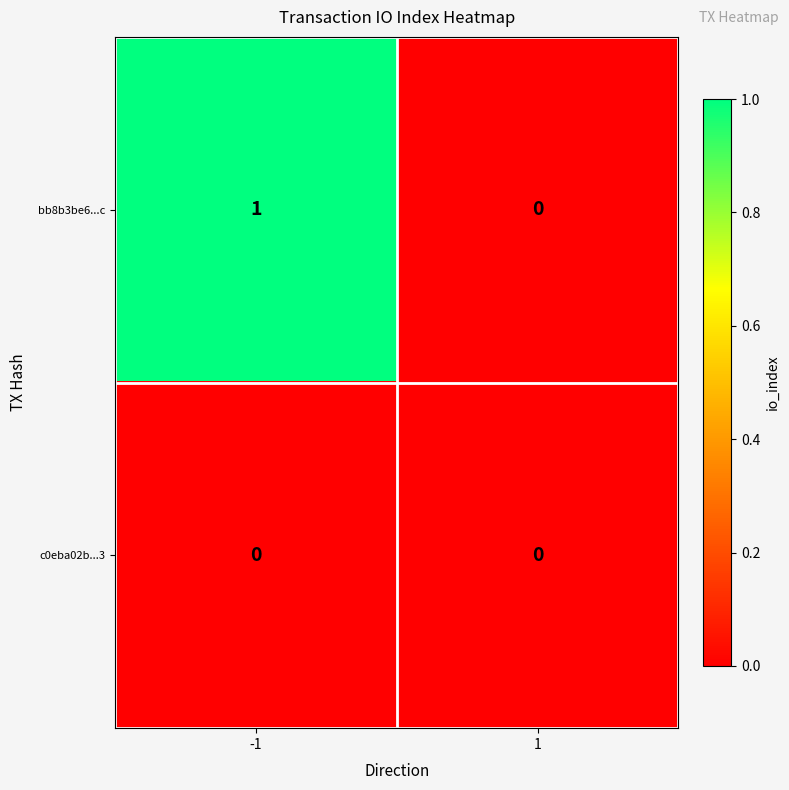

Reading left to right, what are all the values shown in this chart?

bb8b3be6...c: -1=1	1=0
c0eba02b...3: -1=0	1=0